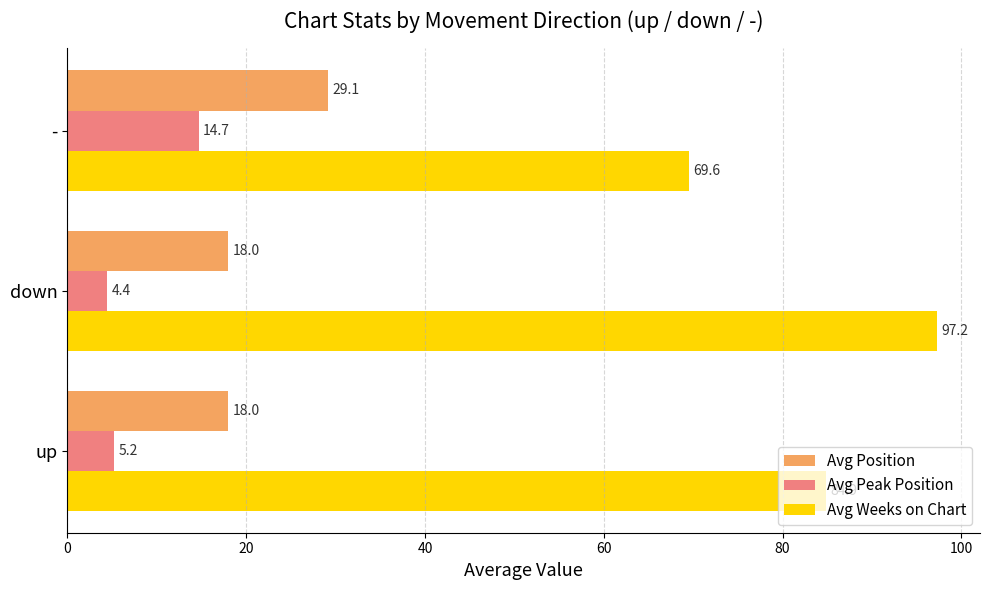

Is the value of Avg Weeks on Chart at - greater than the value of Avg Position at -?

Yes